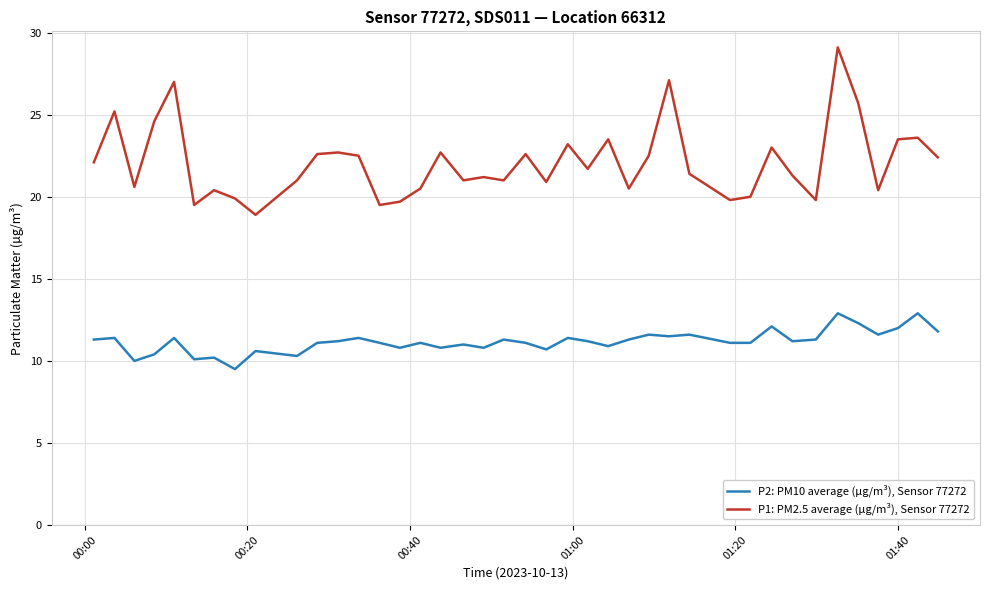

At how many categories does at least one series exceed 14?

40